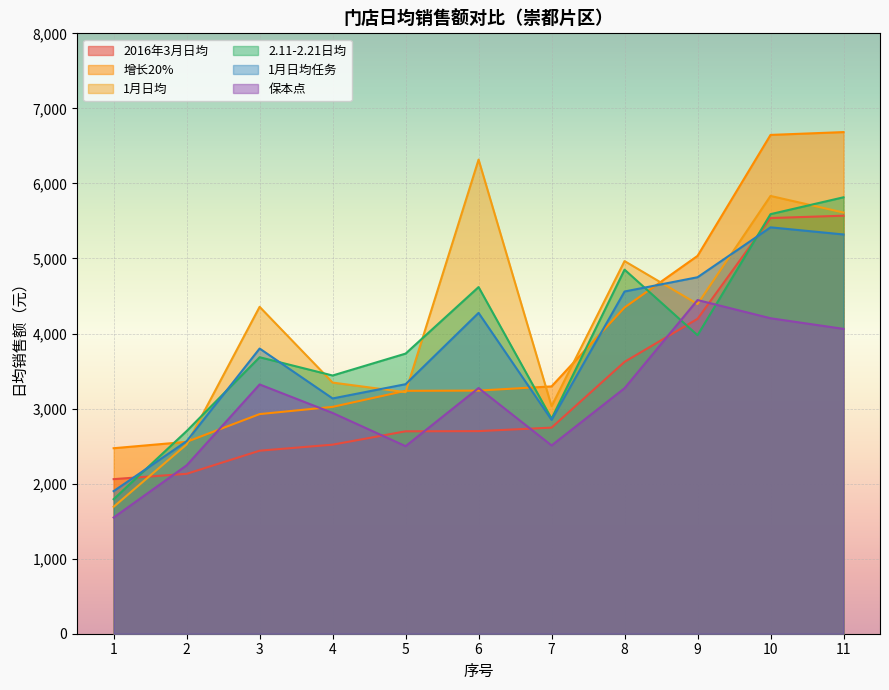

After their last crossing, which series has the higher values: 保本点 or 2.11-2.21日均?

2.11-2.21日均